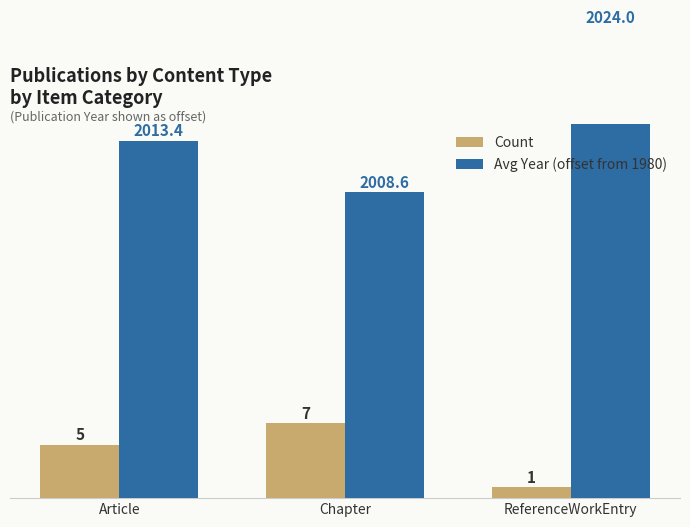

How many bars are there in total?

6